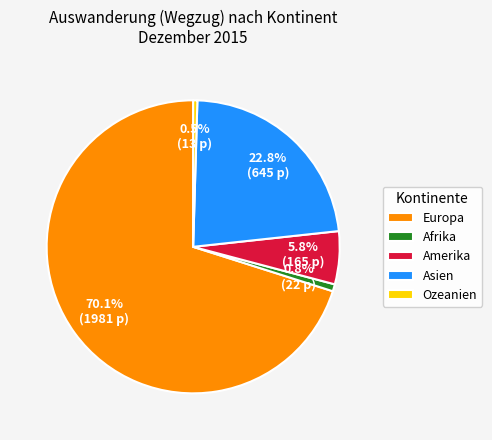

The Europa slice represents 70% of the pie. True or false?

True